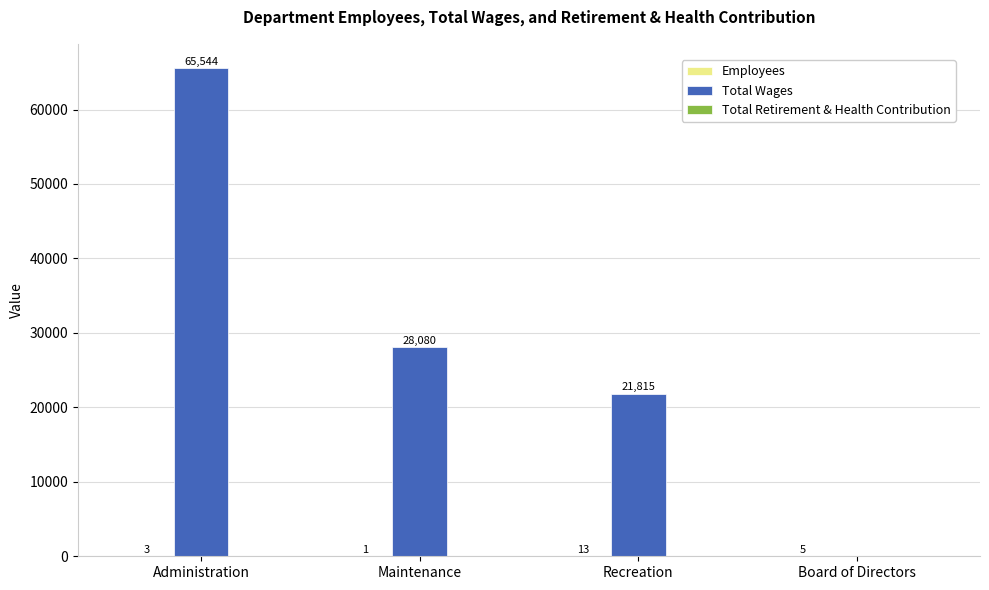

What is the sum of the Total Wages values at Maintenance and Recreation?

49895